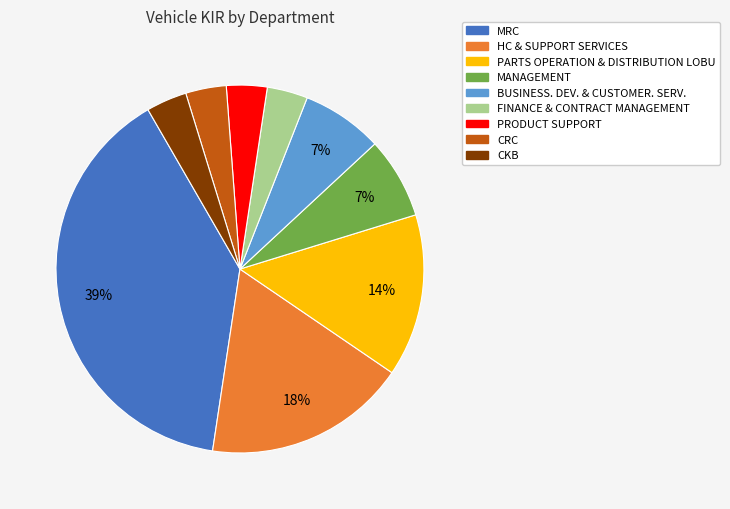

Count the number of slices in the pie.

9